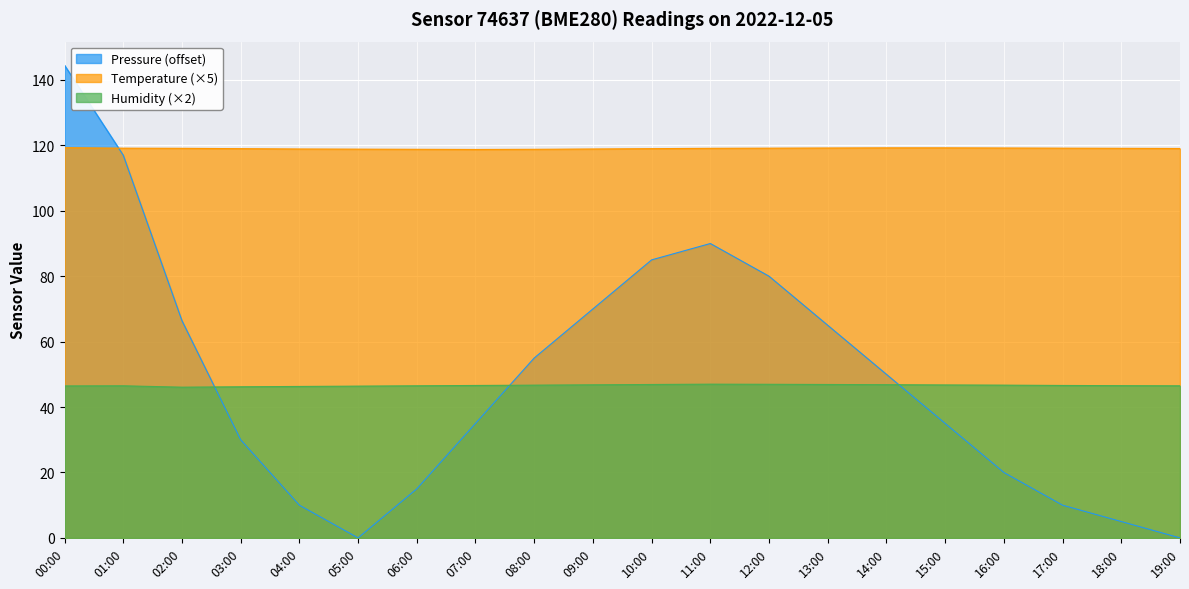

True or false: Pressure has a value of 24.9 at 11:00.

False